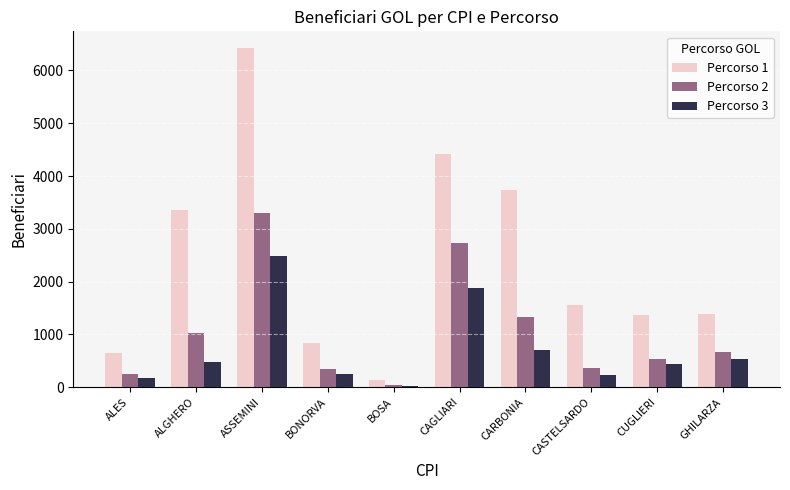

At which label does Percorso 2 reach its peak?

ASSEMINI